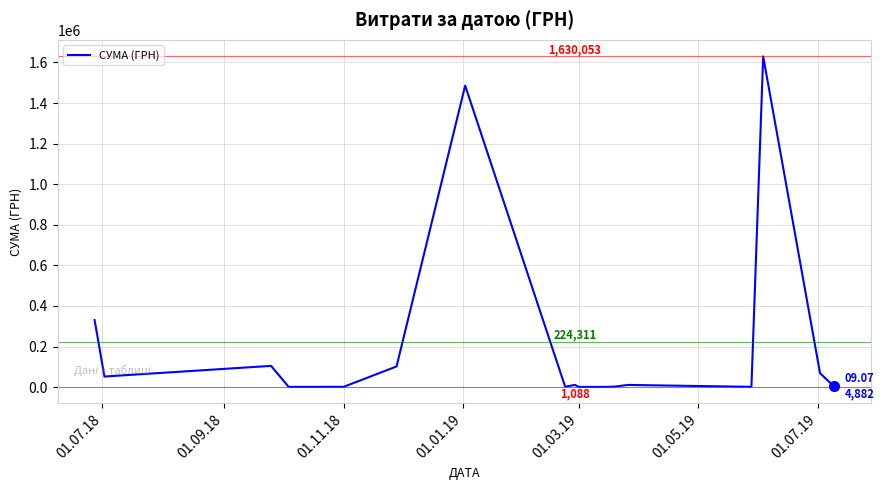

What is the sum of all values?

3813288.1